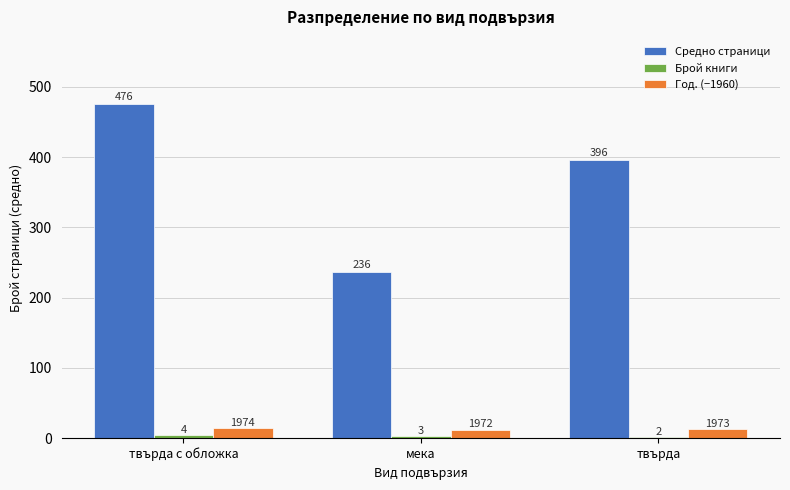

What position from the left is мека?

2